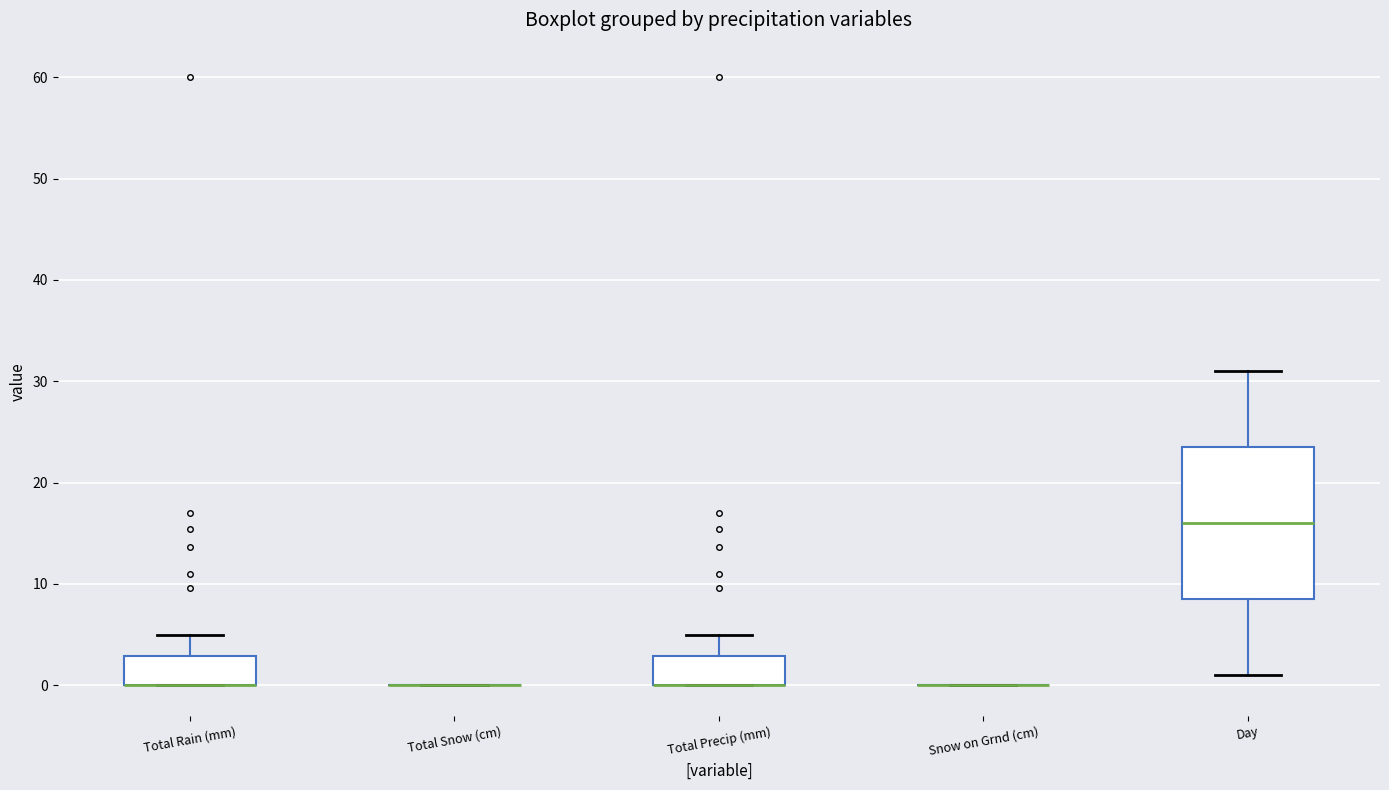

Where does the upper whisker of the box for Total Rain (mm) end on the y-axis? The values are not printed on the chart, so give them approximately, as read against the axis.

5